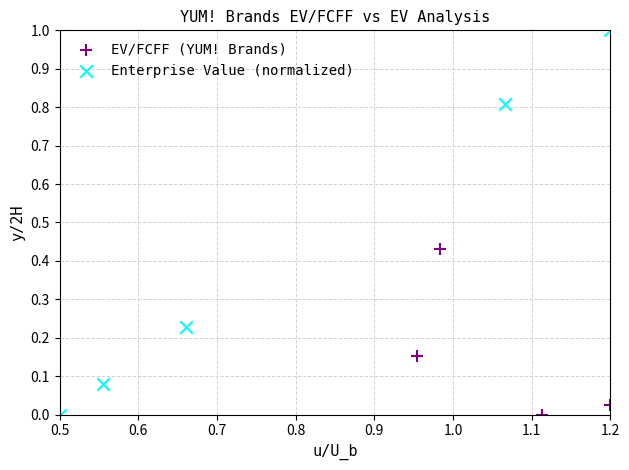

What are all the series names shown in the legend?

EV/FCFF (YUM! Brands), Enterprise Value (normalized)